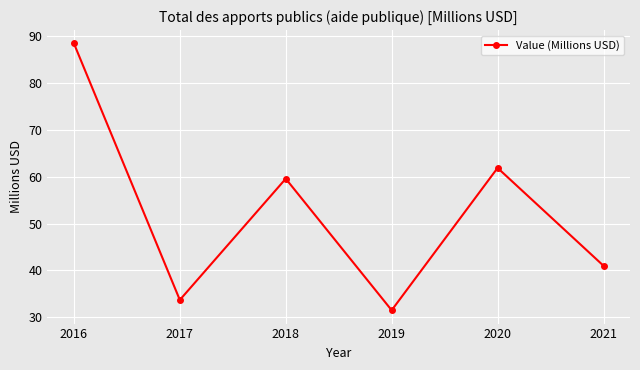

What is the value of the 2nd point from the left?

33.7